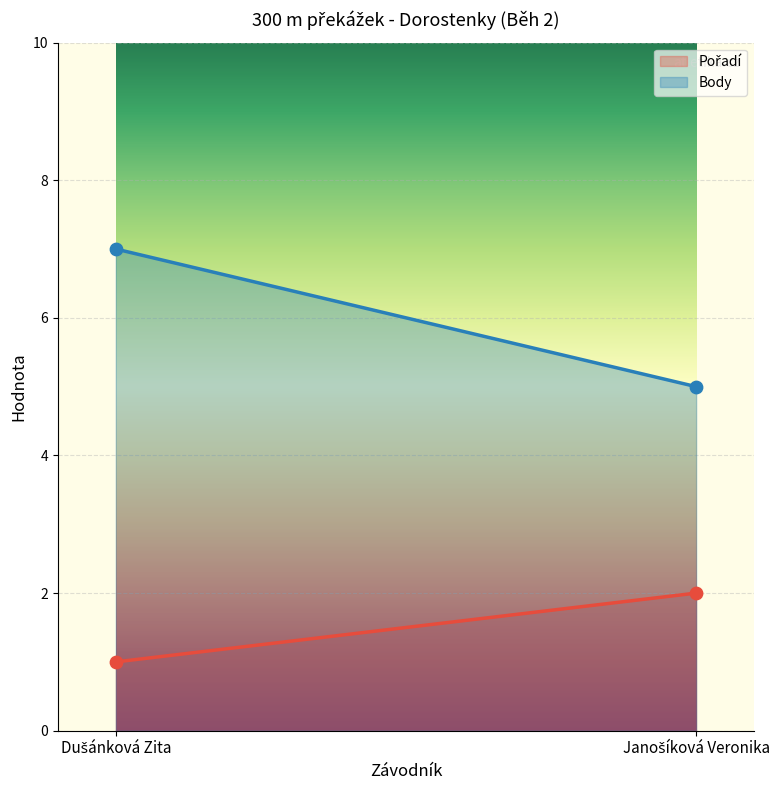

Which series has the largest total across all categories?

Body